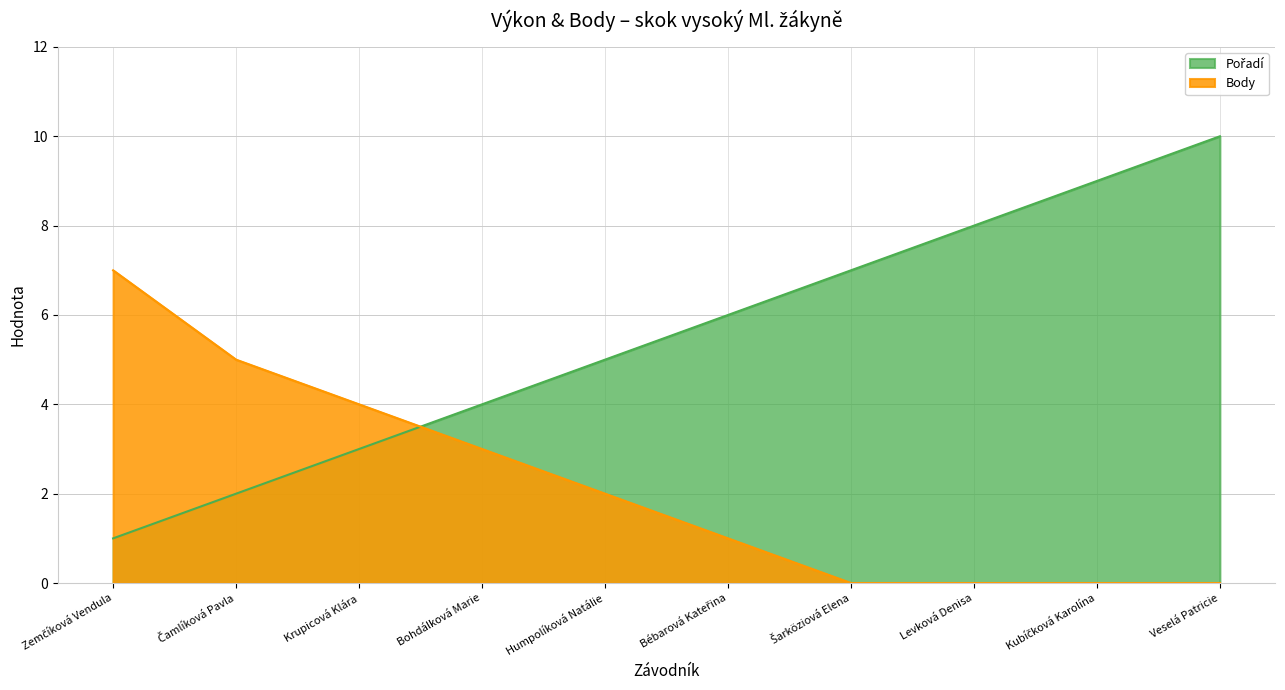

What is the difference between the Pořadí values at Zemčíková Vendula and Bohdálková Marie?

3